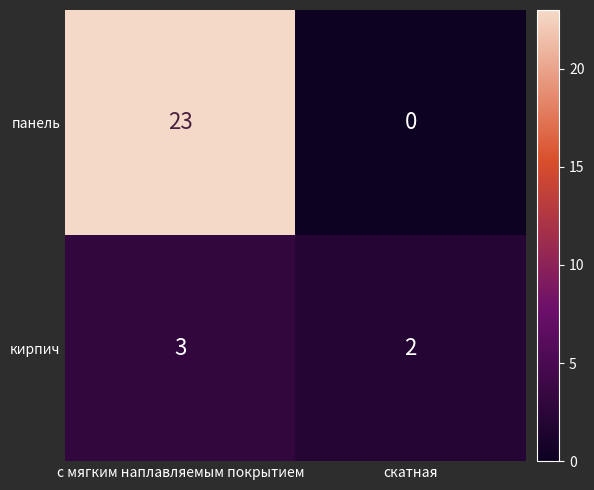

At which label is кирпич closest to 2?

скатная